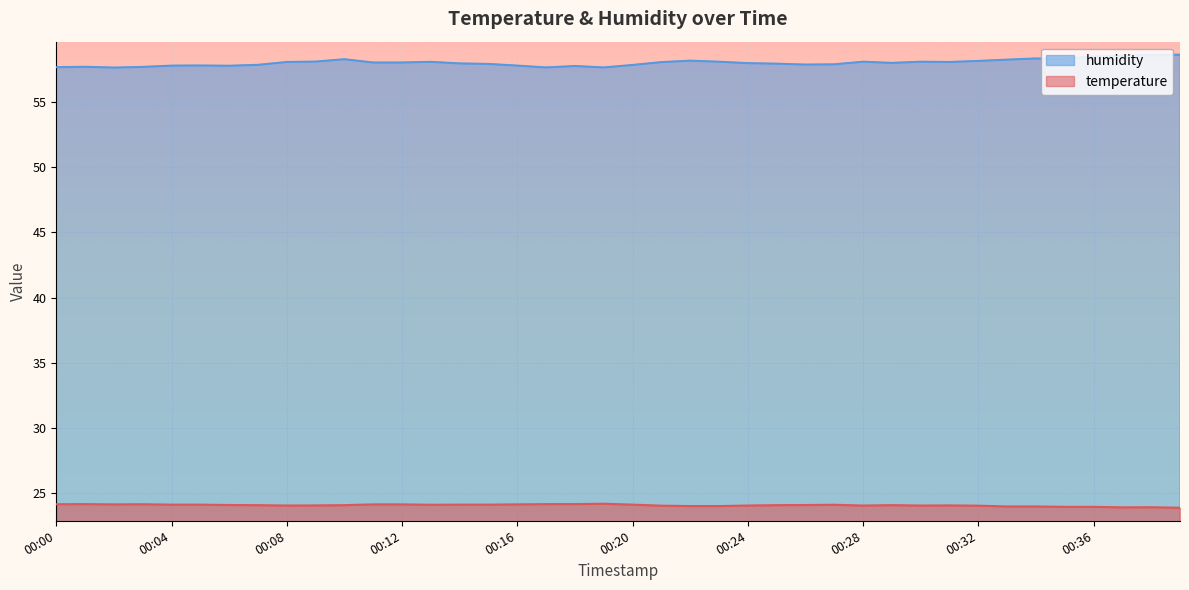

The temperature series shows 24.0 at 00:23. True or false?

True